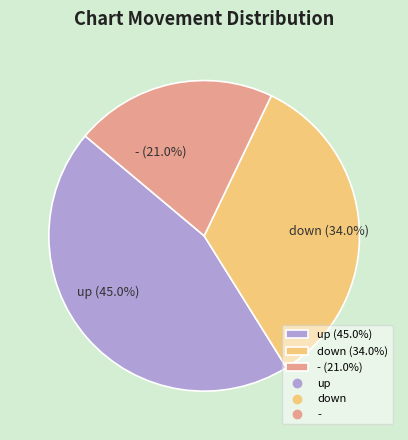

True or false: - accounts for 21% of the total.

True